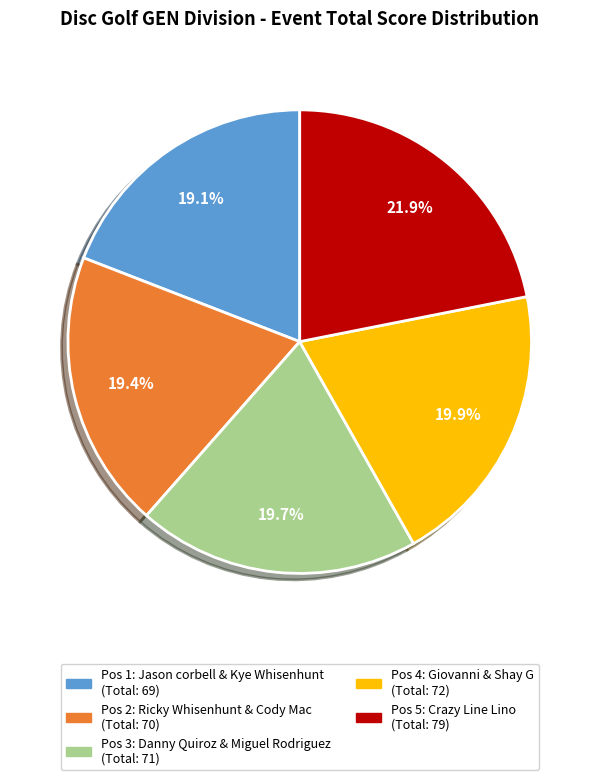

Does any single category account for the majority?

No